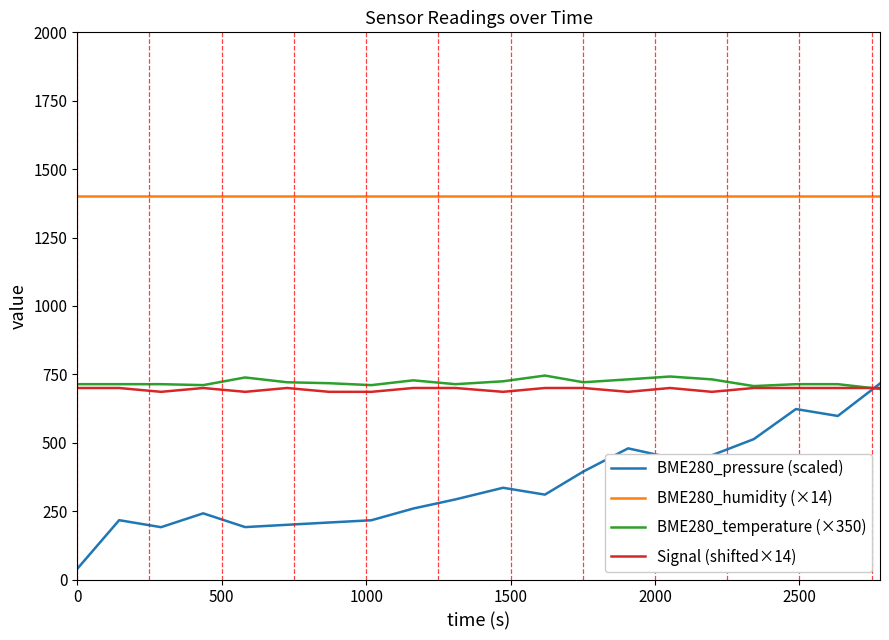

True or false: BME280_humidity (×14) and Signal (shifted×14) intersect in this chart.

False